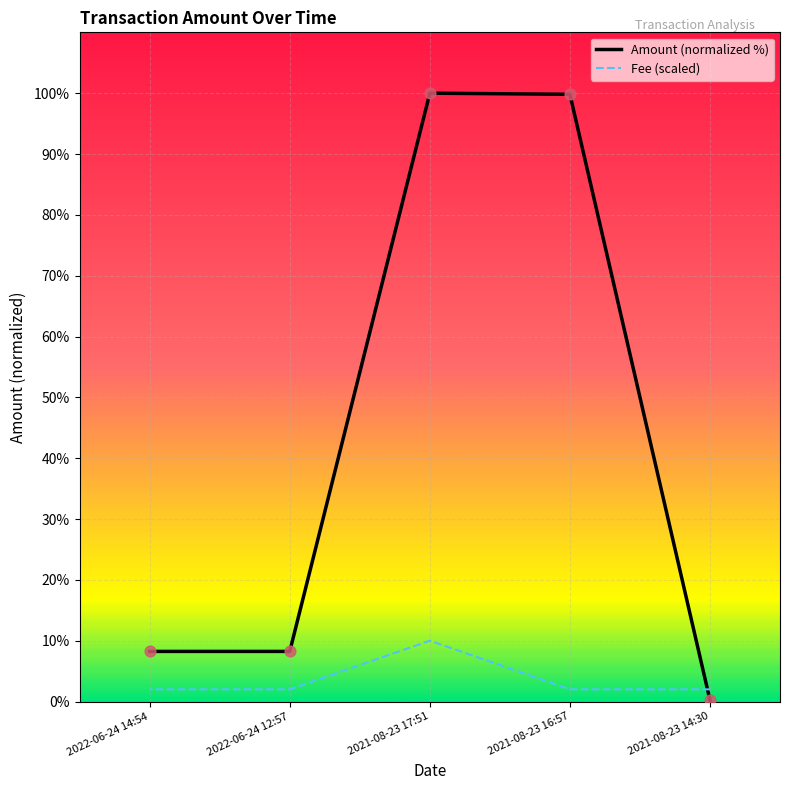

Which series reaches the minimum Y coordinate?

Amount (normalized %)